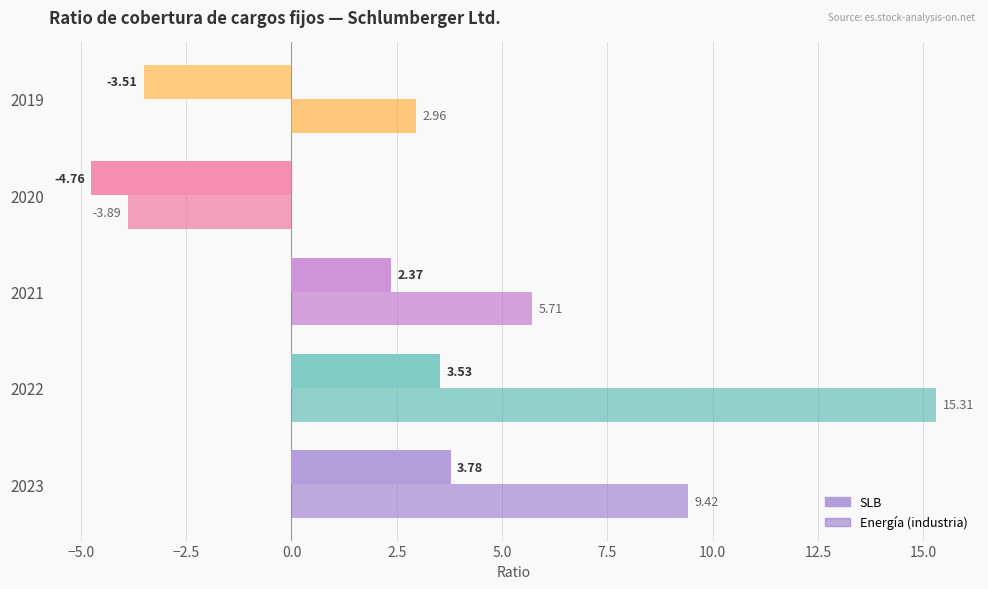

How many data points does each series have?

5